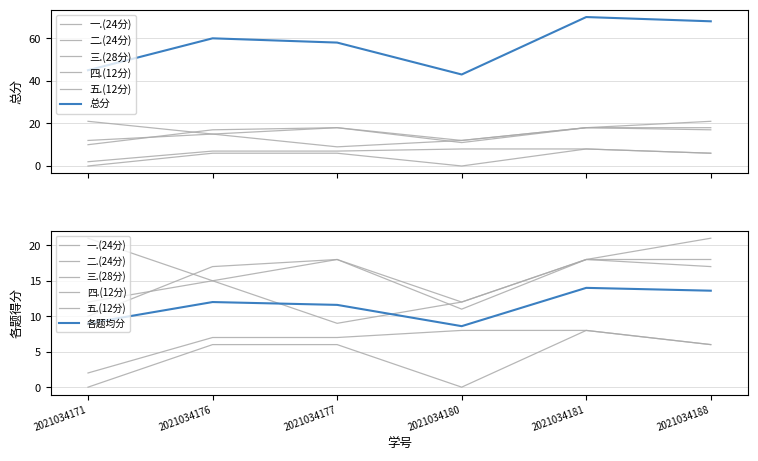

Where is 一.(24分) nearest to the value 16?

2021034176